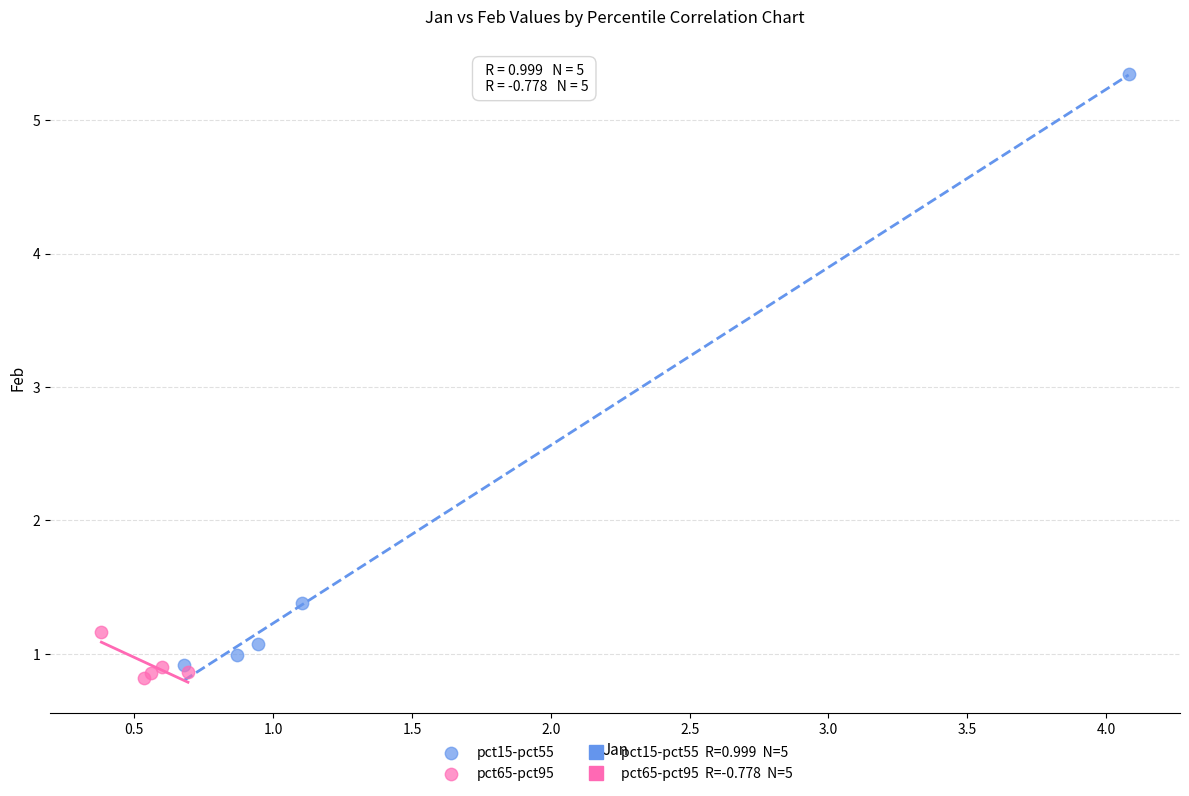

Which series contains the lowest Y value?

pct65-pct95